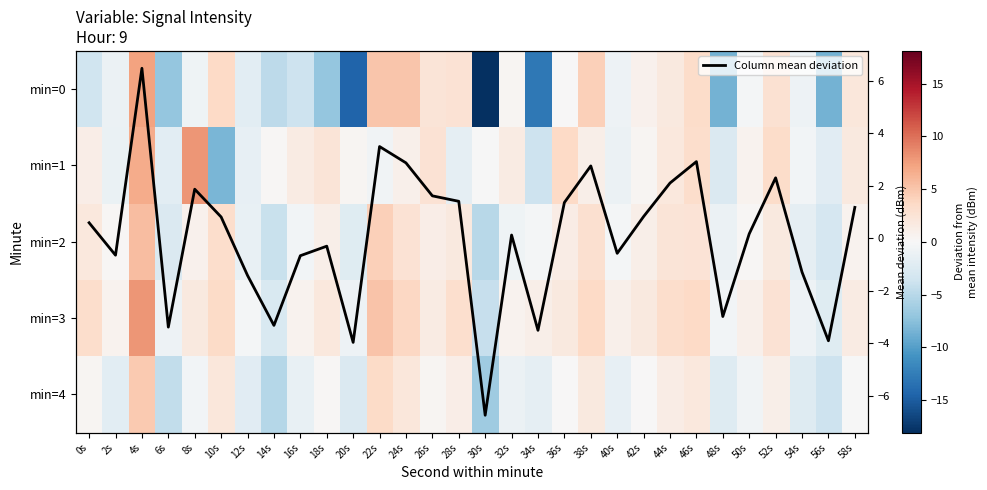

At 52s, list the series in order from largest to smallest.

min=1, min=0, min=3, Column mean deviation, min=2, min=4